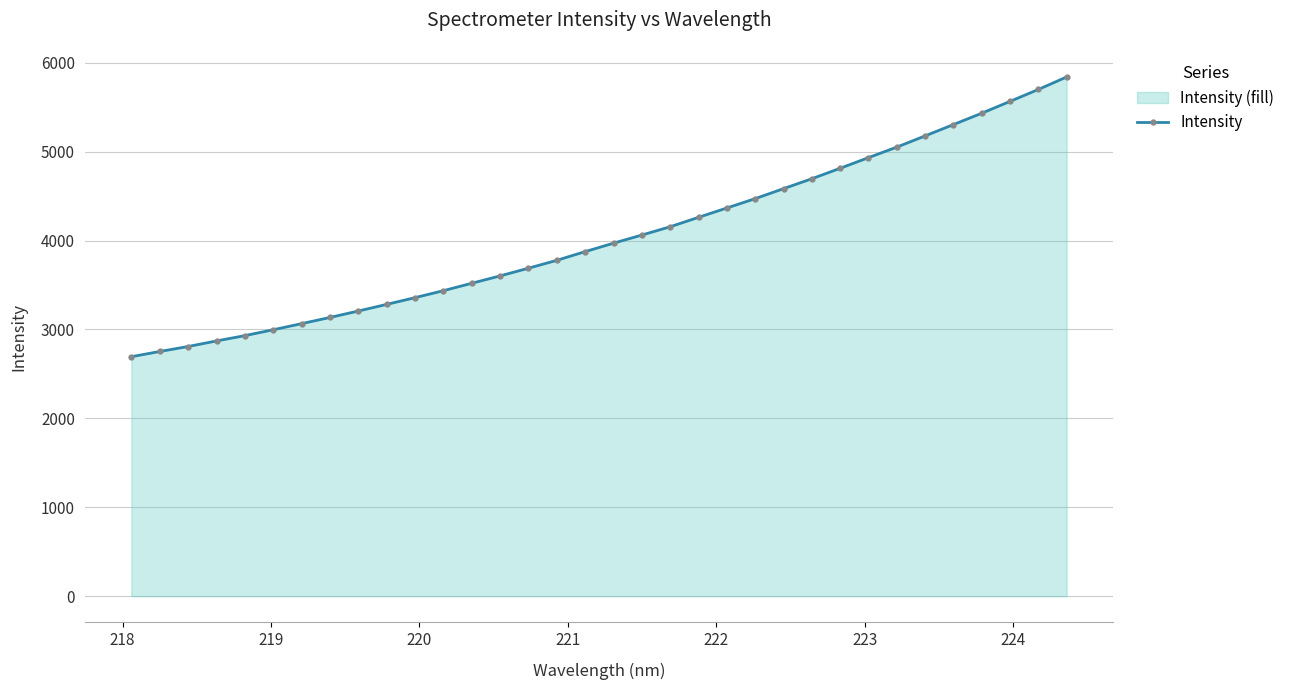

What is the average value?

4040.9